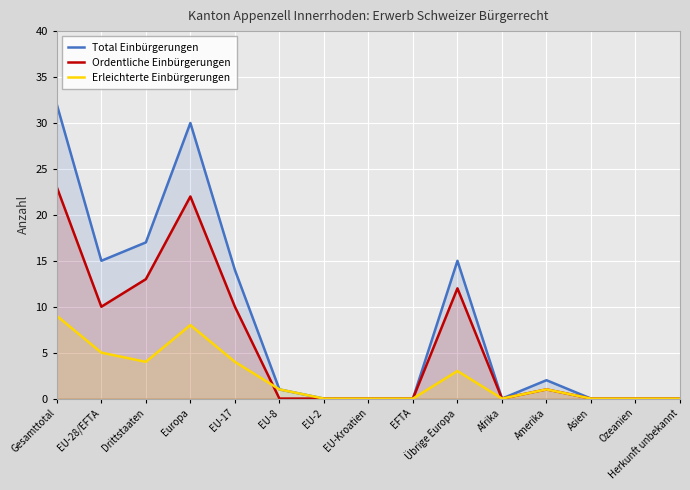

Is the value of Ordentliche Einbürgerungen at Asien greater than the value of Erleichterte Einbürgerungen at Amerika?

No